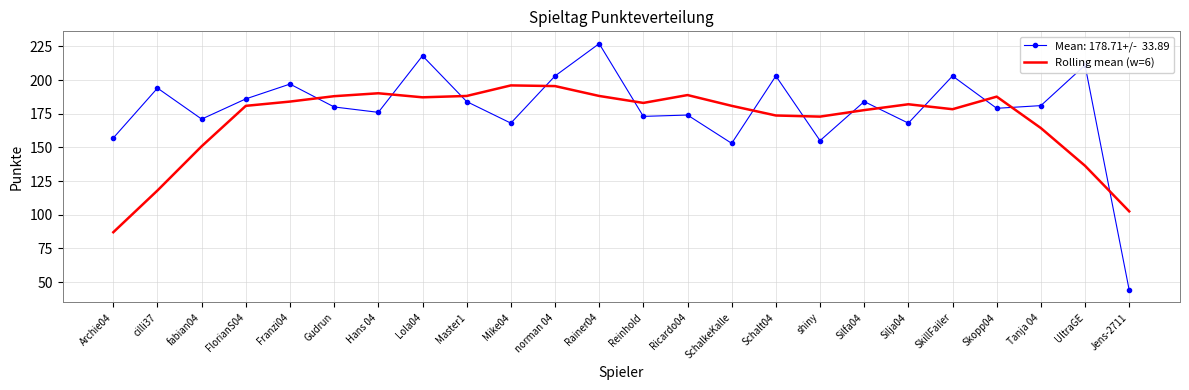

At which category does the chart reach its minimum across all series?

Jens-2711